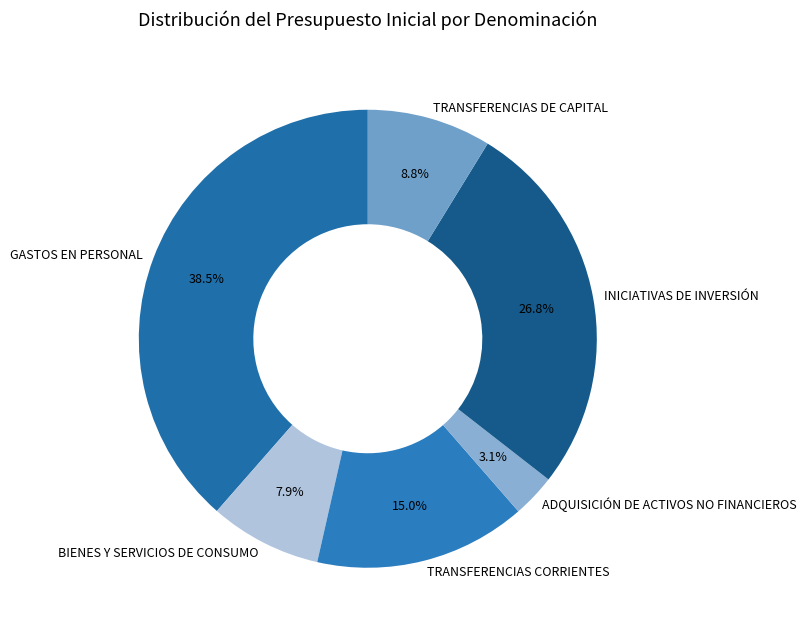

What is the ratio of the value at TRANSFERENCIAS CORRIENTES to the value at TRANSFERENCIAS DE CAPITAL?

1.7